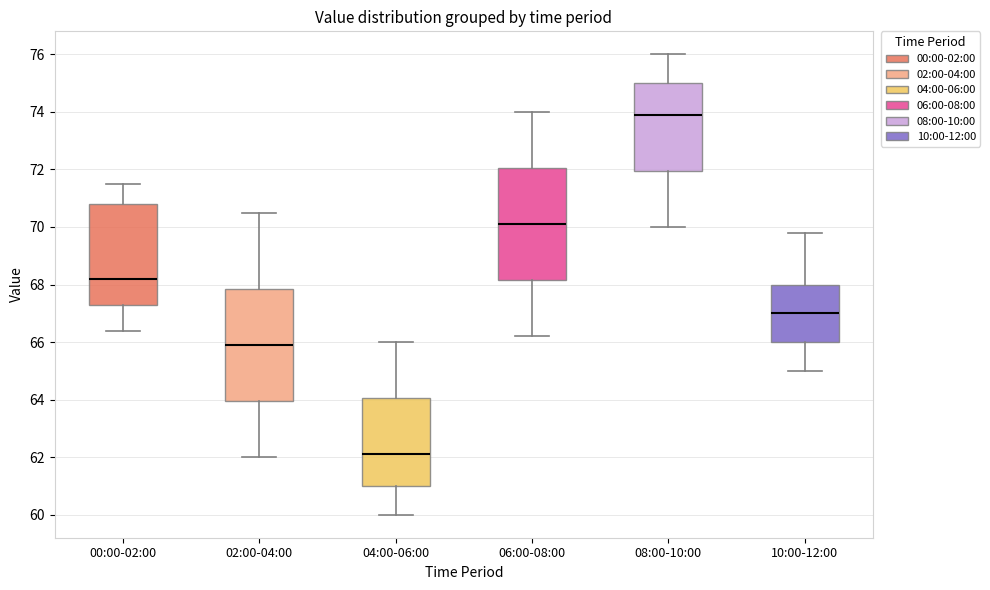

Reading left to right, transcribe this box plot: for each box, give where its median line is, the range the box spans, and where its two whiskers end, as read against the y-axis. The values are not printed on the chart, so give them approximately, as read against the axis.

00:00-02:00: median 68.2, box 67.2 to 70.8, whiskers 66.4 to 71.6
02:00-04:00: median 66.0, box 64.0 to 67.8, whiskers 62.0 to 70.6
04:00-06:00: median 62.2, box 61.0 to 64.0, whiskers 60.0 to 66.0
06:00-08:00: median 70.2, box 68.2 to 72.0, whiskers 66.2 to 74.0
08:00-10:00: median 74.0, box 72.0 to 75.0, whiskers 70.0 to 76.0
10:00-12:00: median 67.0, box 66.0 to 68.0, whiskers 65.0 to 69.8